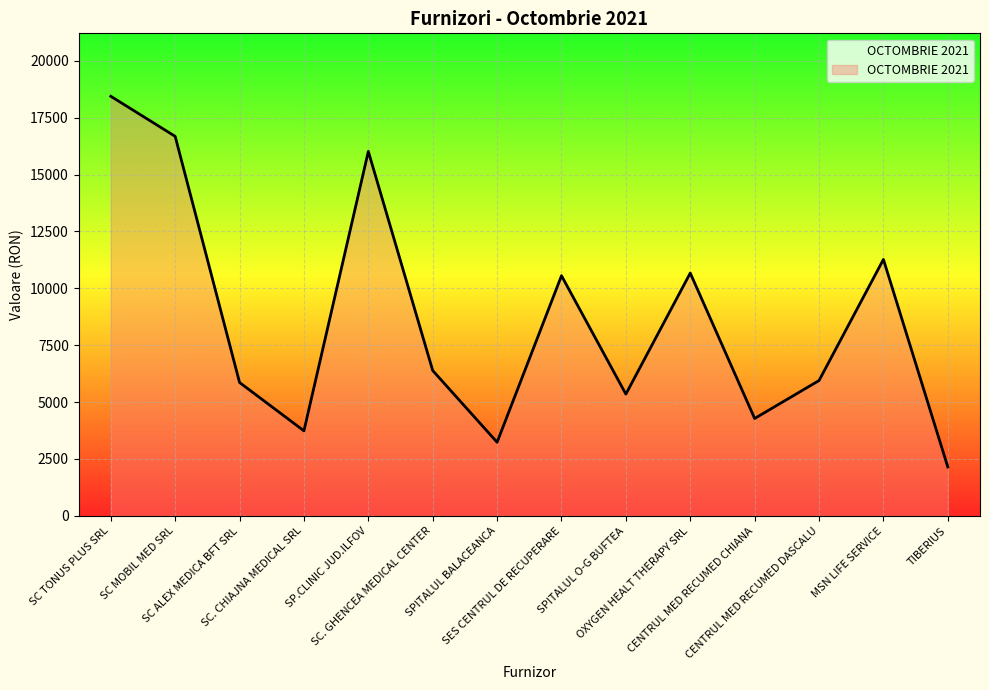

Where is the first local maximum?

SP.CLINIC JUD.ILFOV